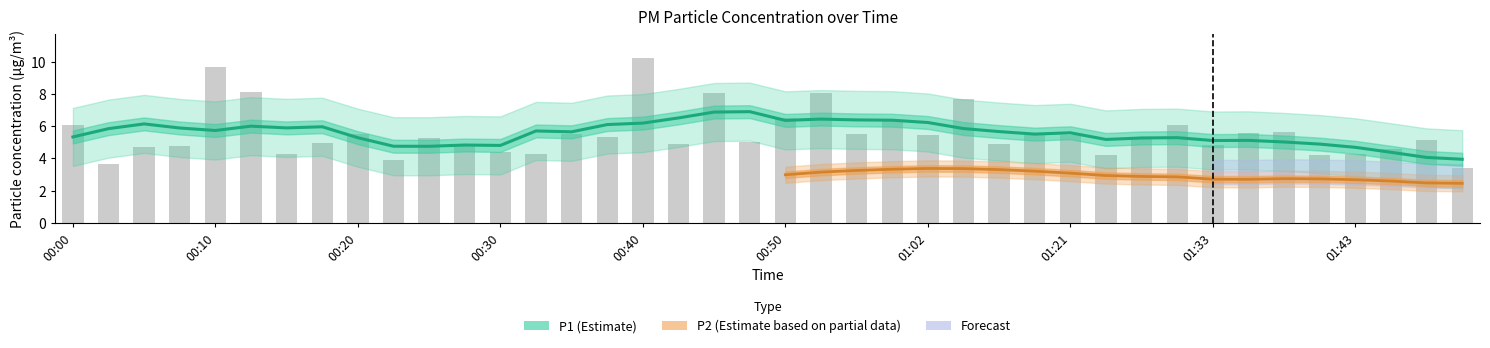

Reading right to left, list all the values displayed in this chart.

01:50=3.4	01:48=5.1	01:46=4.6	01:43=4.3	01:41=4.2	01:38=5.6	01:36=5.5	01:33=4.8	01:30=6.0	01:26=5.3	01:23=4.2	01:21=5.5	01:18=5.5	01:15=4.9	01:05=7.7	01:02=5.5	00:57=6.4	00:55=5.5	00:52=8.1	00:50=6.5	00:47=5.0	00:45=8.1	00:42=4.9	00:40=10.2	00:37=5.3	00:35=5.5	00:32=4.2	00:30=4.4	00:27=4.9	00:25=5.3	00:22=3.9	00:20=5.5	00:18=5.0	00:15=4.3	00:13=8.1	00:10=9.7	00:08=4.8	00:05=4.7	00:03=3.6	00:00=6.0